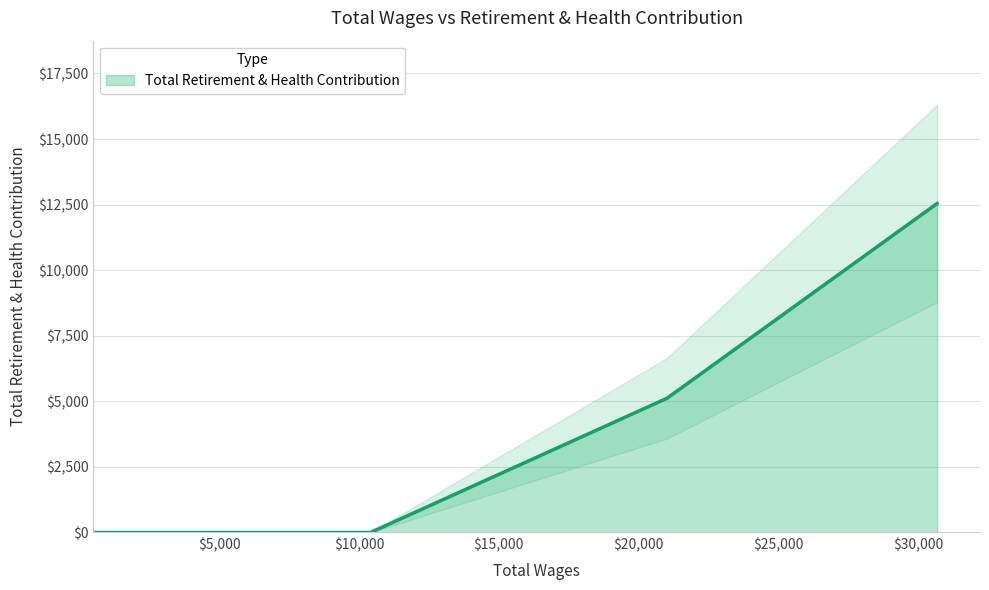

What is the highest value of the Total Retirement & Health Contribution series?

12543